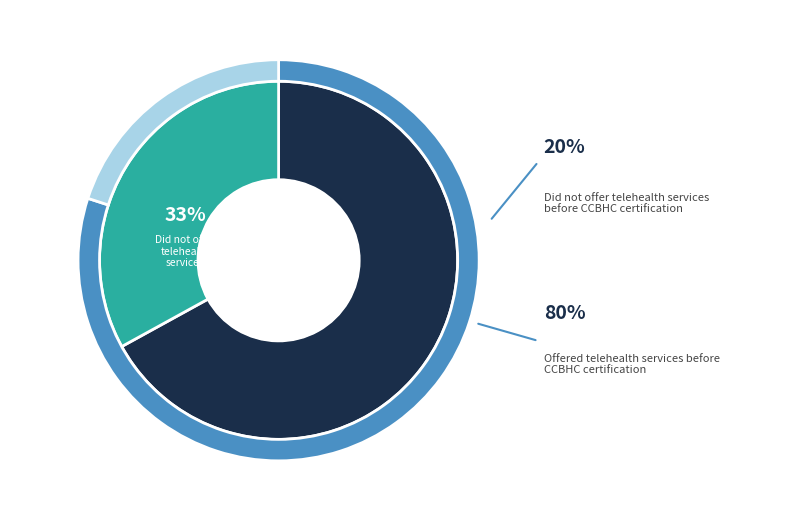

True or false: 1 accounts for 33% of the total.

True